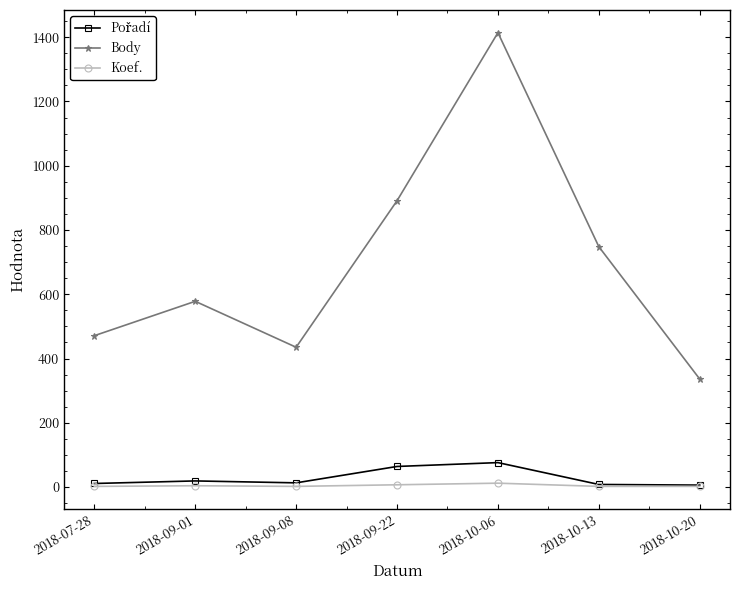

At which category is the sum across all series the highest?

2018-10-06